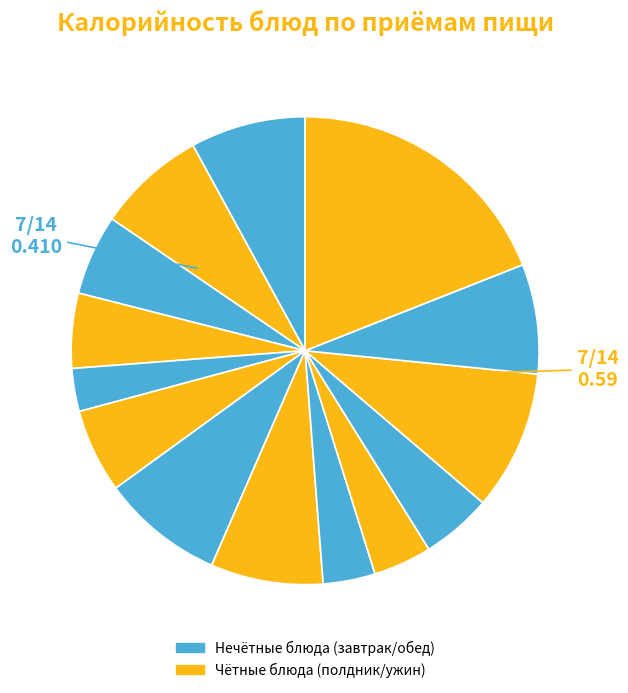

To the nearest percent, what is the average slice percentage?

7%